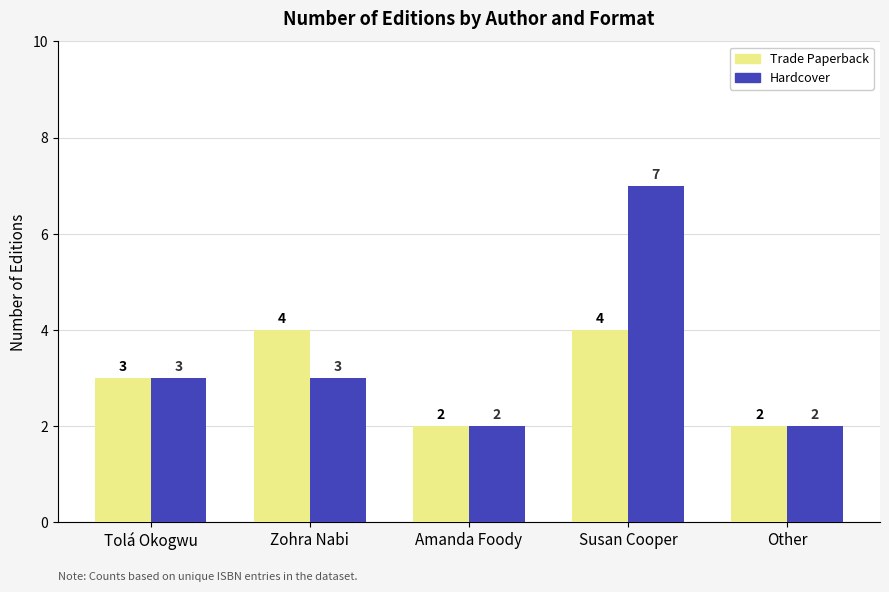

How many values in the Hardcover series are below 3?

2